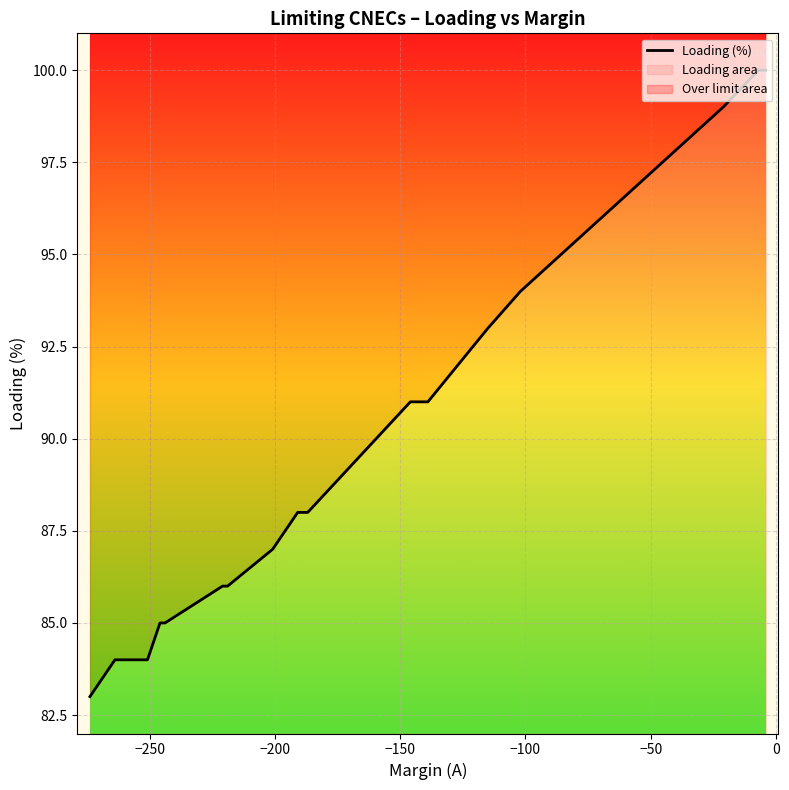

Reading right to left, what are all the values shown in this chart?

100	100	99	94	93	91	91	88	88	87	86	86	85	85	84	84	84	84	84	83